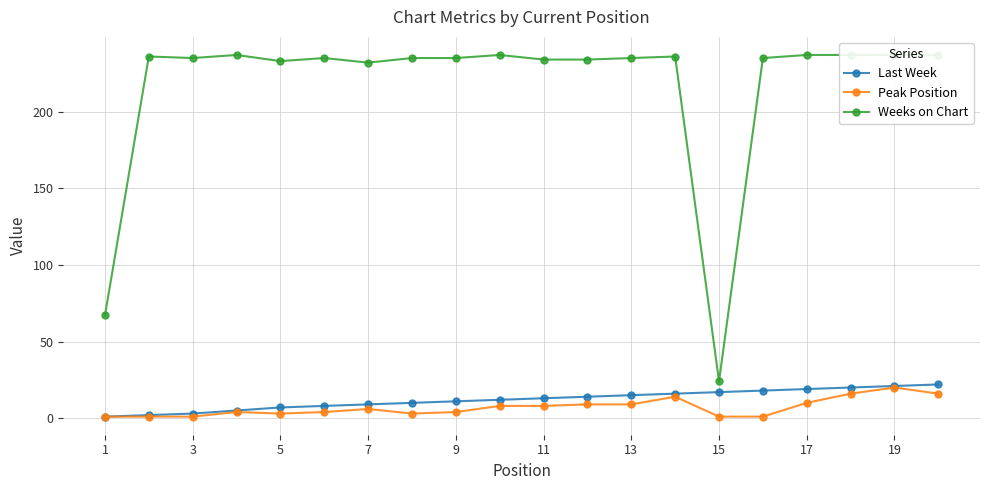

Reading left to right, extract all data points from this chart.

Last Week: 1	2	3	5	7	8	9	10	11	12	13	14	15	16	17	18	19	20	21	22
Peak Position: 1	1	1	4	3	4	6	3	4	8	8	9	9	14	1	1	10	16	20	16
Weeks on Chart: 67	236	235	237	233	235	232	235	235	237	234	234	235	236	24	235	237	237	237	237